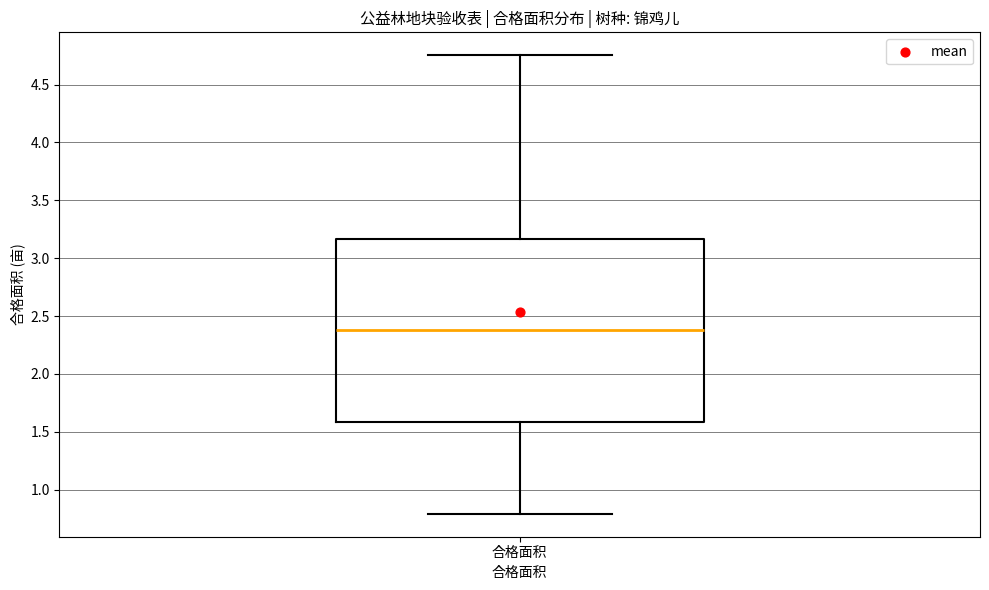

Read this box plot against the y-axis: the position of the median line, the range covered by the box, and the ends of both whiskers. The values are not printed on the chart, so give them approximately, as read against the axis.

median 2.40, box 1.60 to 3.15, whiskers 0.80 to 4.75